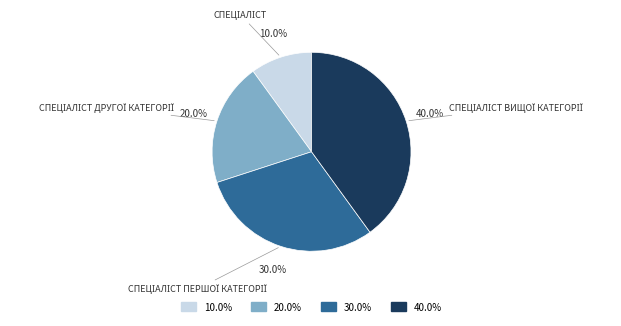

Rank the categories by value from highest to lowest.

40.0%, 30.0%, 20.0%, 10.0%